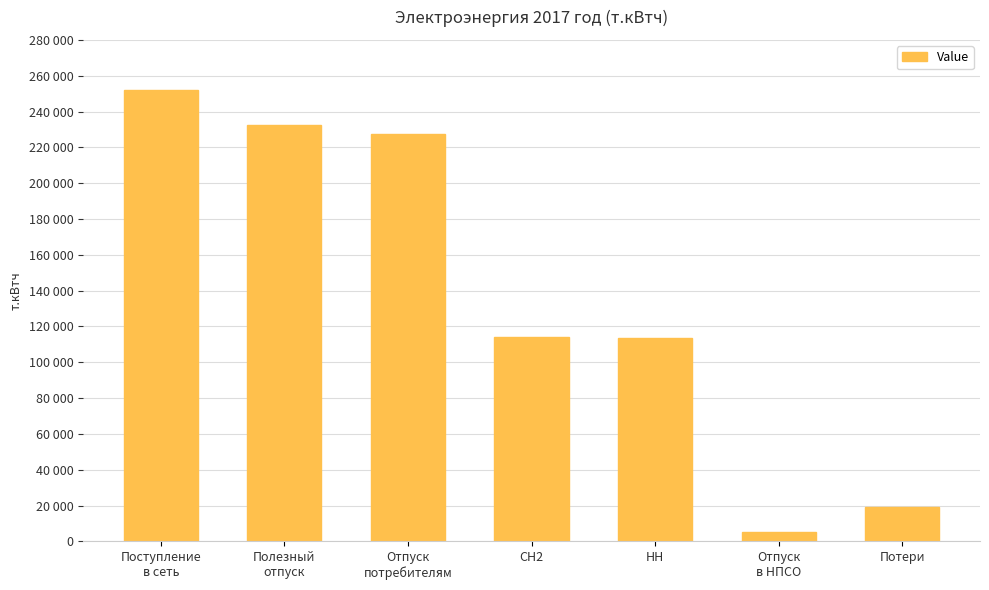

Are the bars horizontal?

No